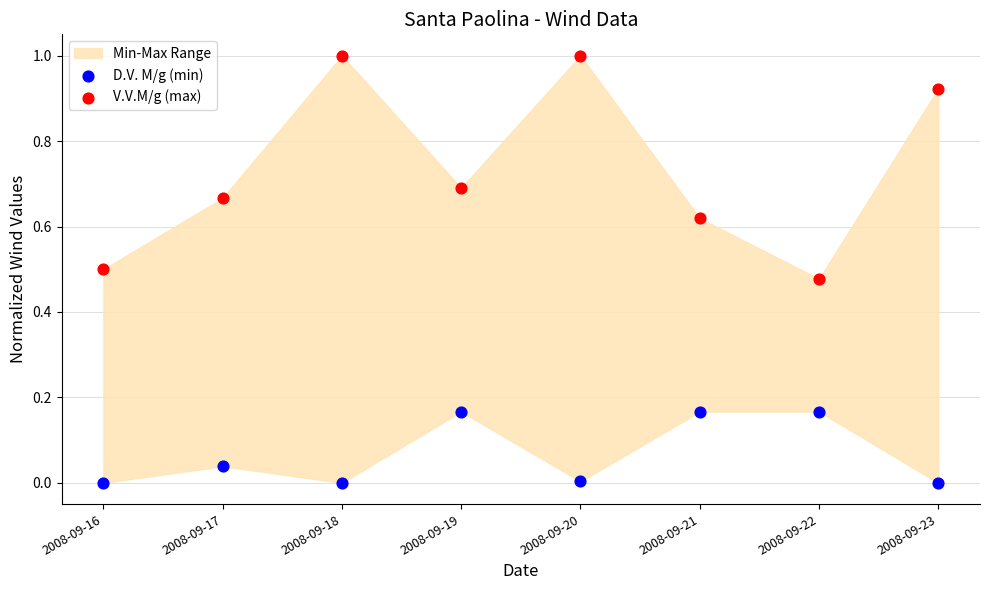

Across all data points, what is the range of Y values (max minus min)?

1.0